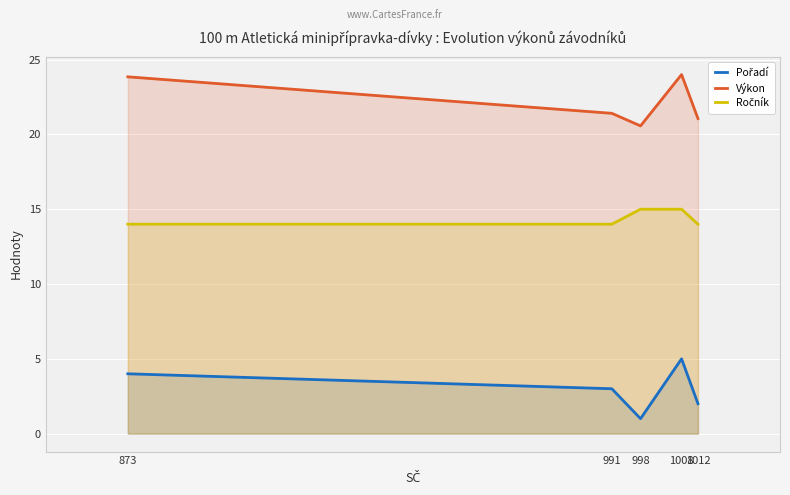

What is the approximate value of Výkon at 1012?

21.1